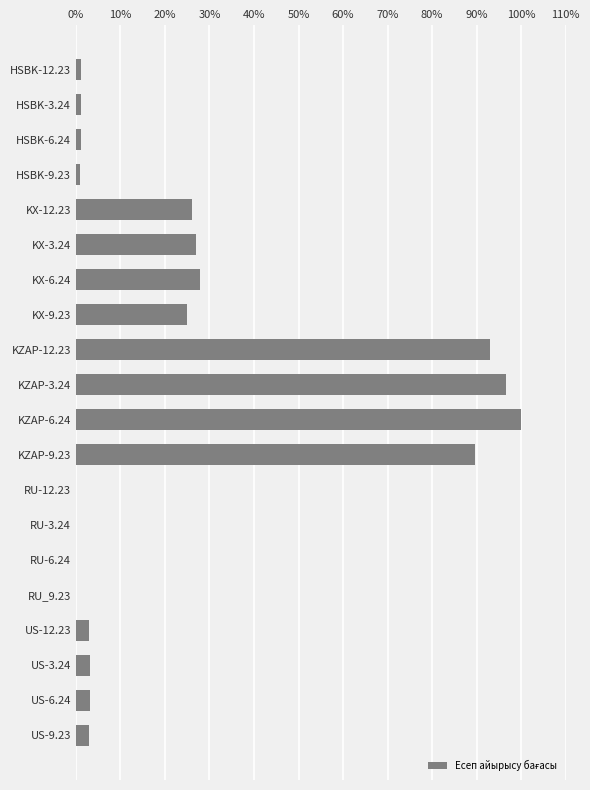

True or false: the data shows 89.6 at KZAP-9.23.

True